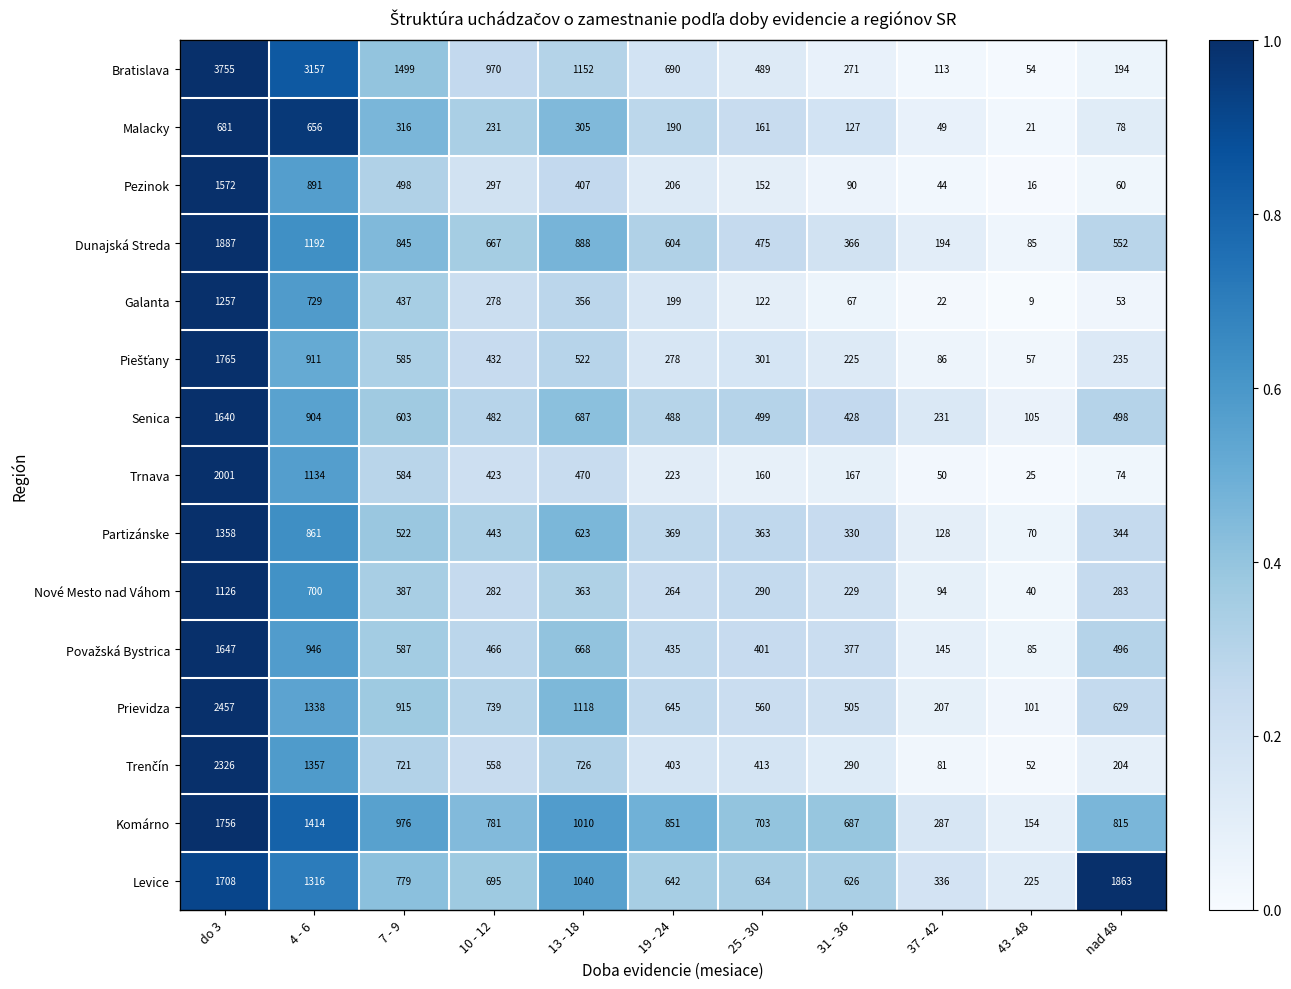

What is the difference between the maximum and minimum values in the Nové Mesto nad Váhom series?

1086